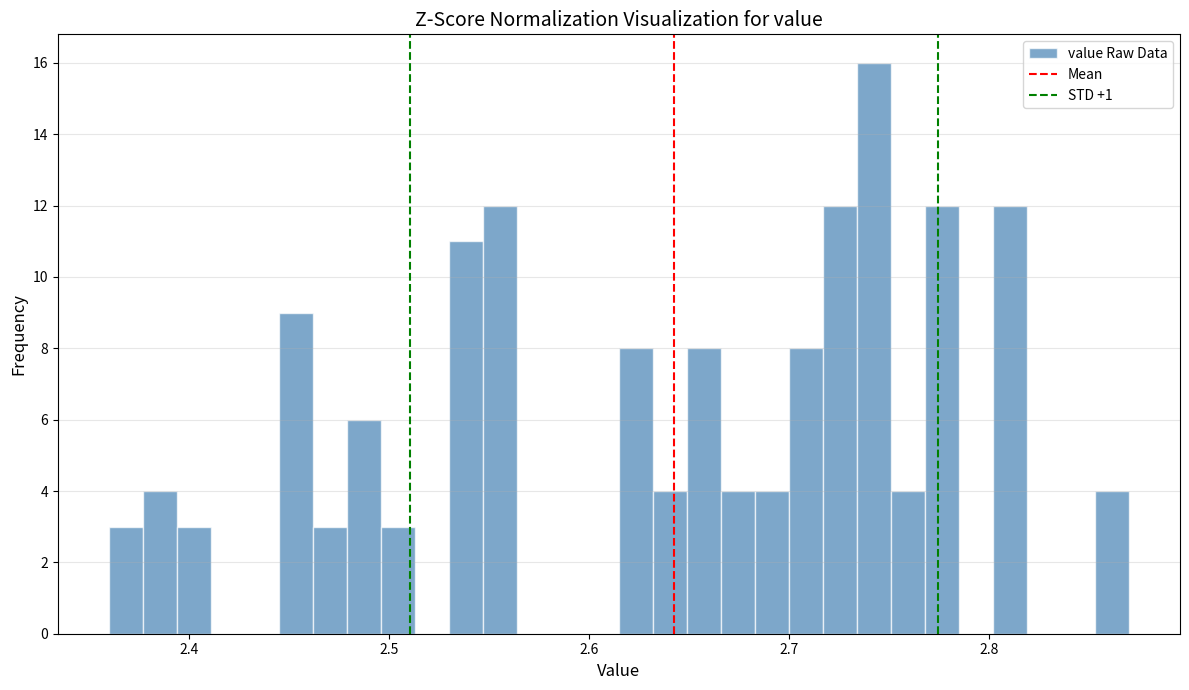

Around what value on the x-axis is the tallest bar? Give the approximate position of its centre, as read against the axis.

2.74